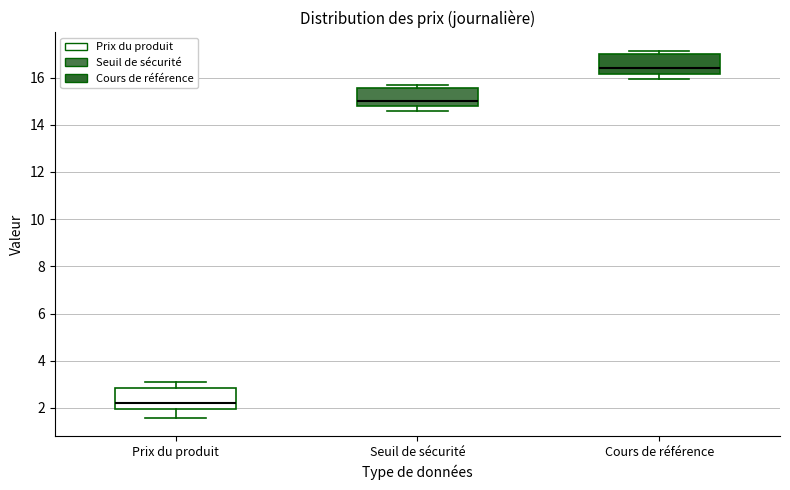

Reading left to right, read every box against the y-axis: the position of its median line, the range the box covers, and the ends of its whiskers. The values are not printed on the chart, so give them approximately, as read against the axis.

Prix du produit: median 2.2, box 2.0 to 2.8, whiskers 1.6 to 3.0
Seuil de sécurité: median 15.0, box 14.8 to 15.6, whiskers 14.6 to 15.6 (just above the box's upper edge)
Cours de référence: median 16.4, box 16.2 to 17.0, whiskers 16.0 to 17.2